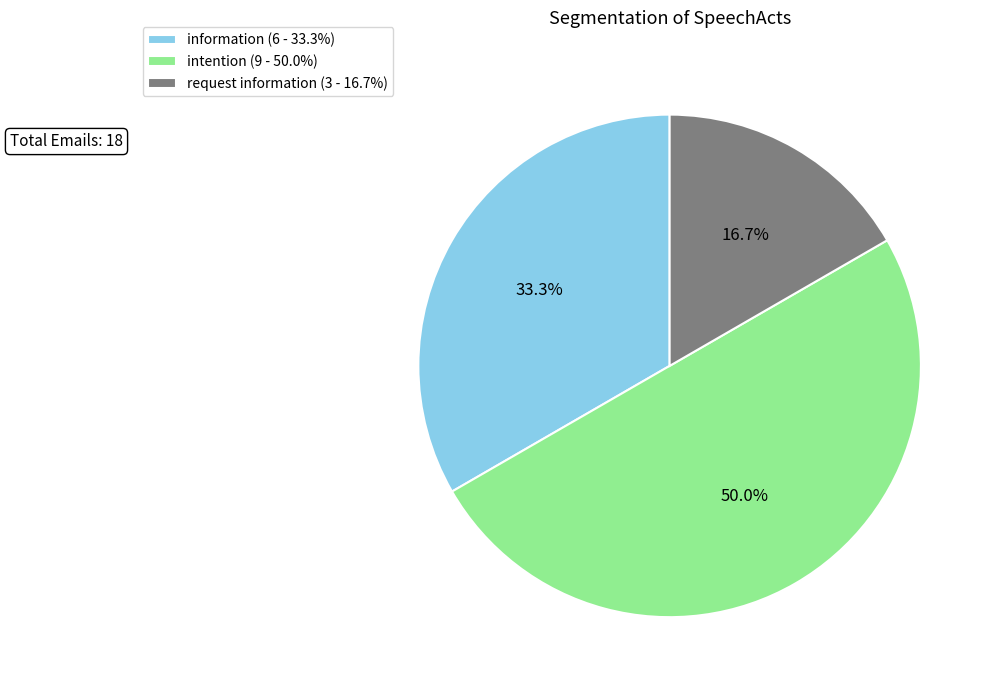

How many segments does this pie chart have?

3